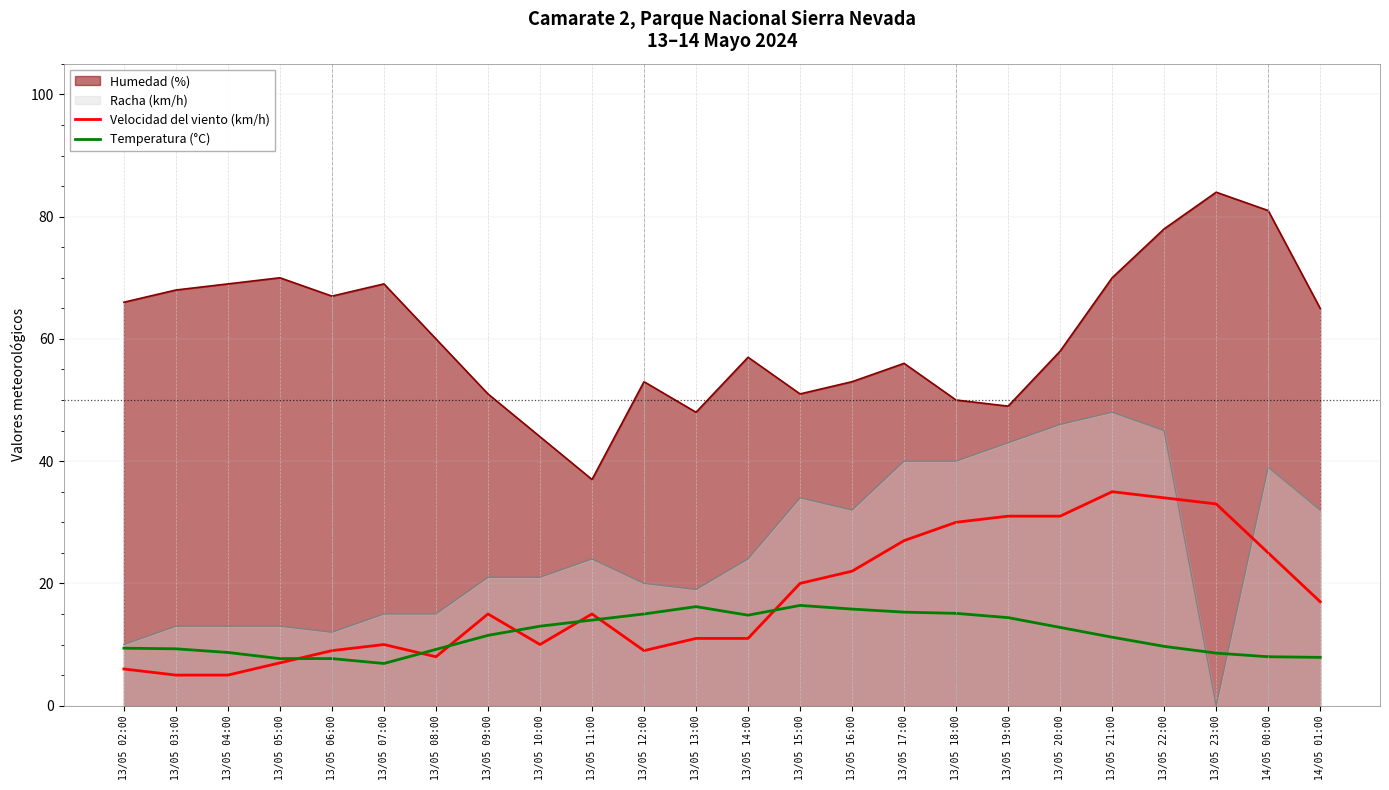

What is the maximum value shown in the chart?

84.0